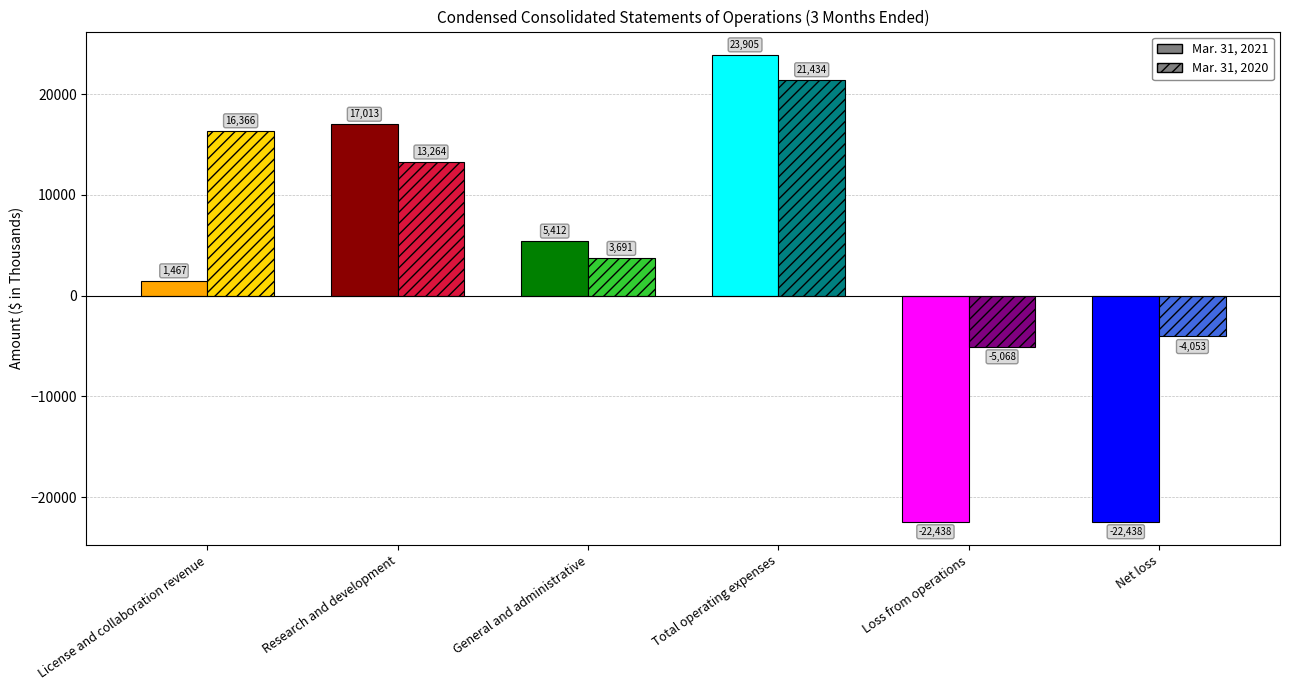

The value of Mar. 31, 2021 at Loss from operations is -22438. True or false?

True